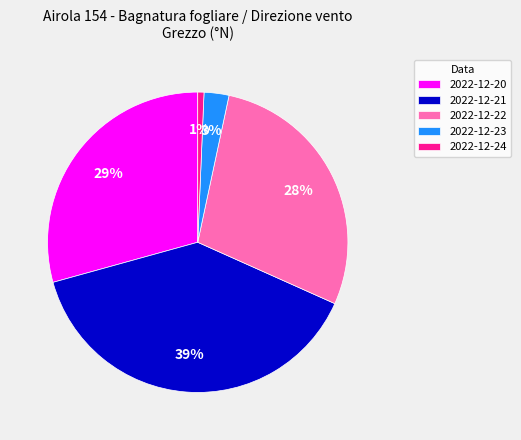

Combined, do 2022-12-21 and 2022-12-20 account for over 50%?

Yes